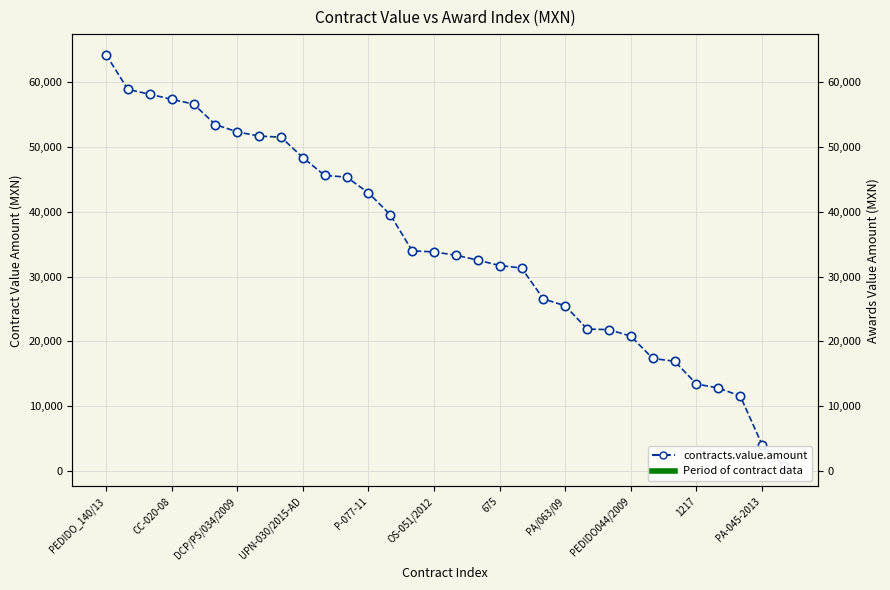

Between PA-045-2013 and 1217, which is larger?

1217